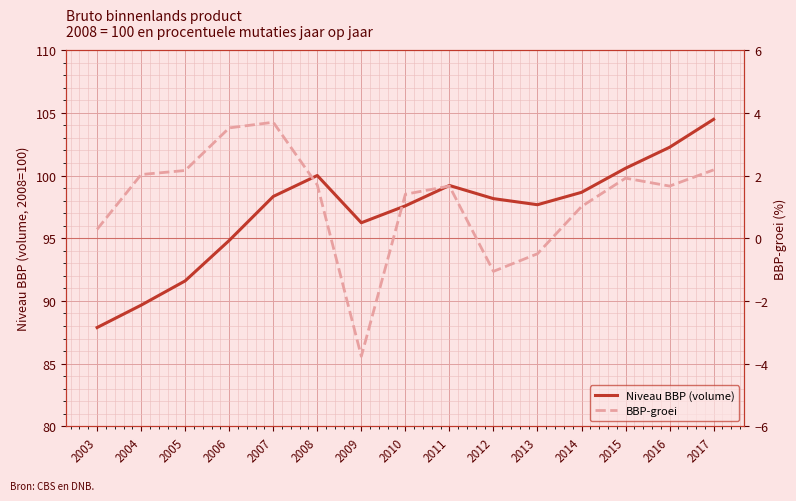

The BBP-groei series shows 6.6 at 2007. True or false?

False